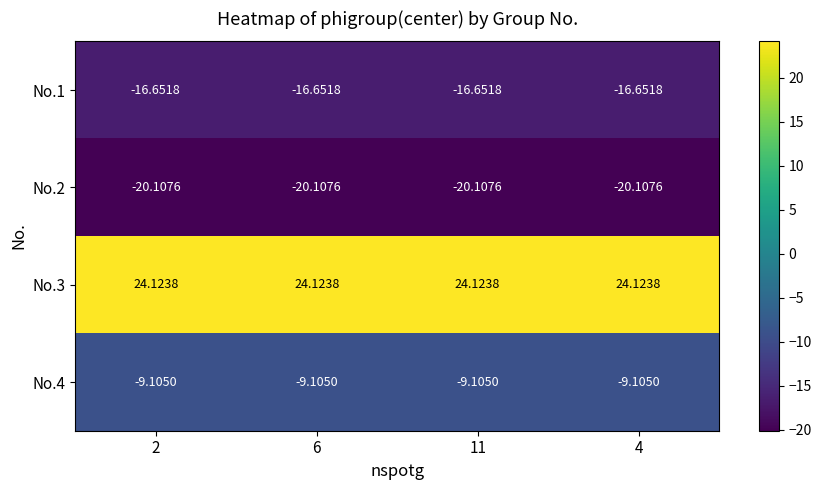

Is the value of No.3 at 2 greater than the value of No.2 at 2?

Yes